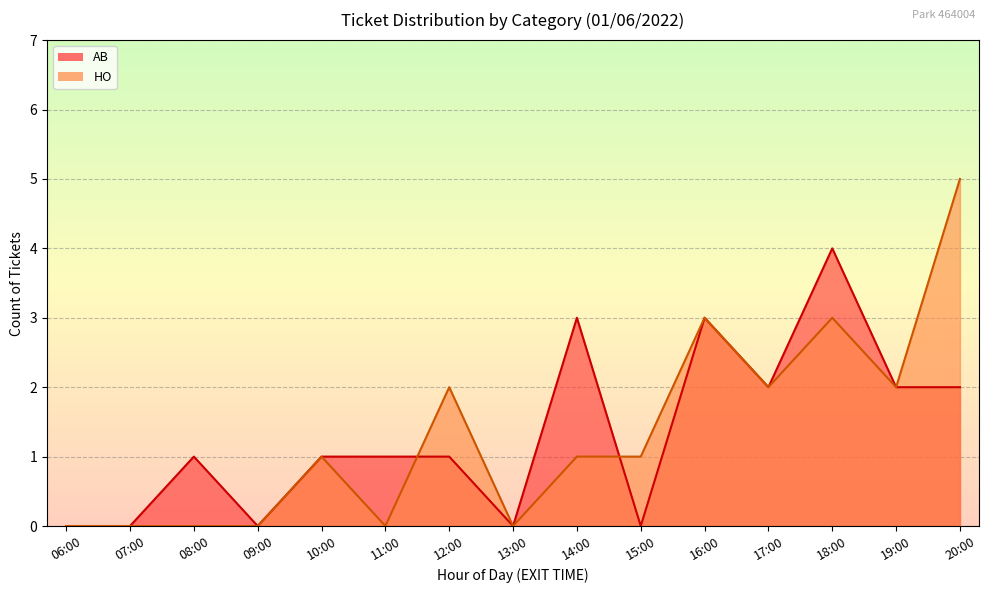

True or false: AB and HO cross at least once.

False